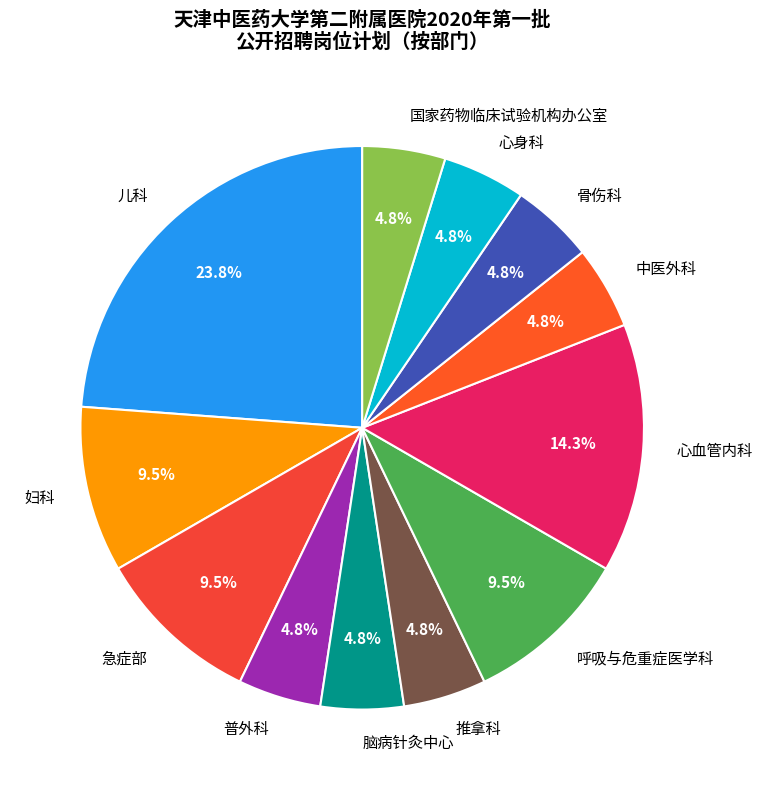

True or false: 普外科 accounts for 5% of the total.

True